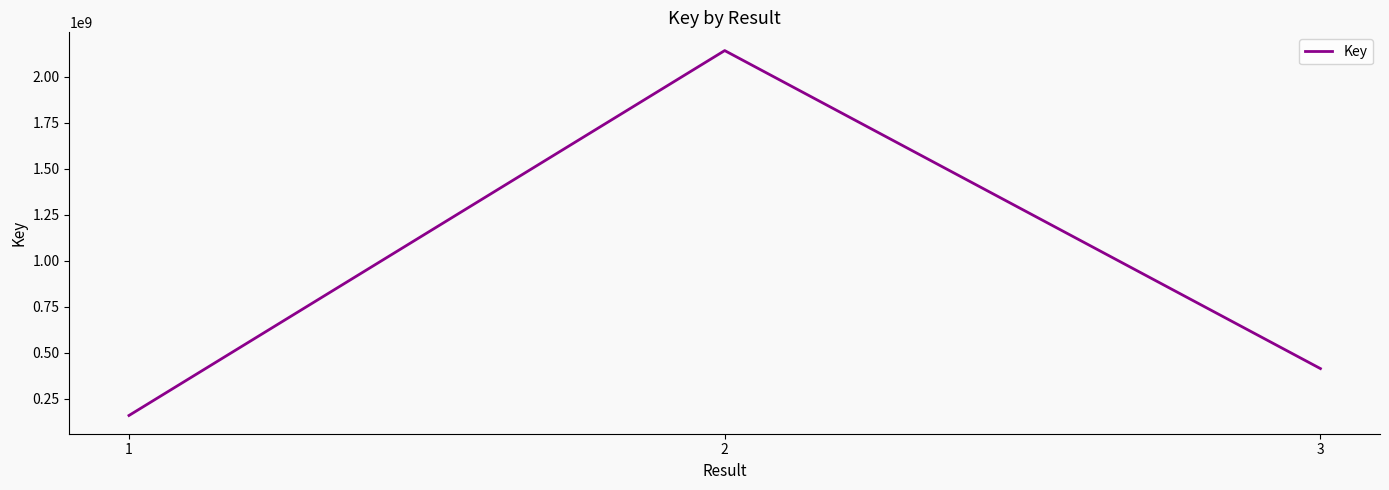

List the labels in order of value, smallest first.

1, 3, 2